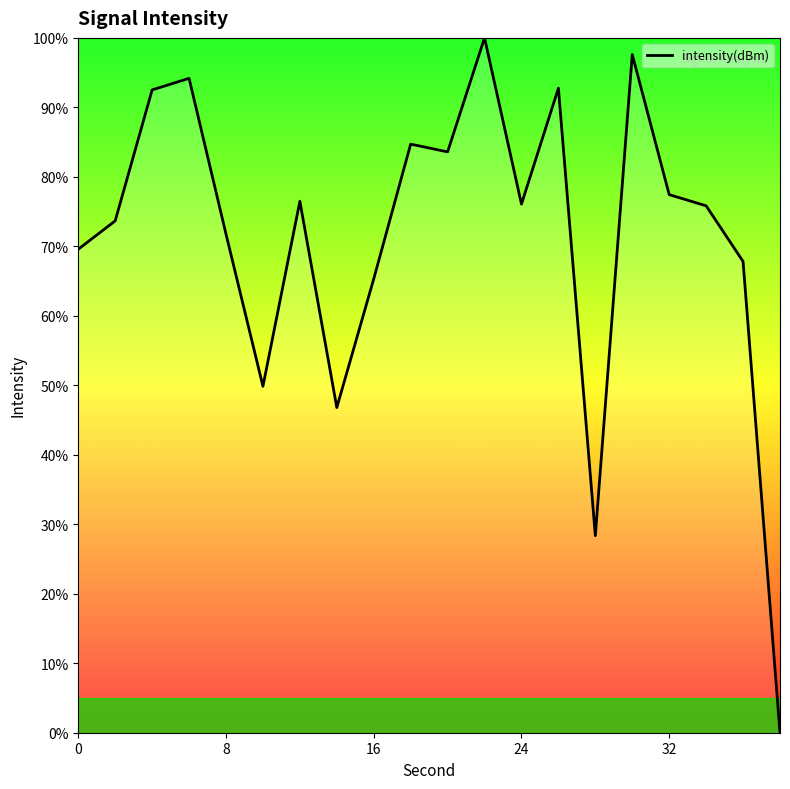

How many lines are shown in the chart?

1